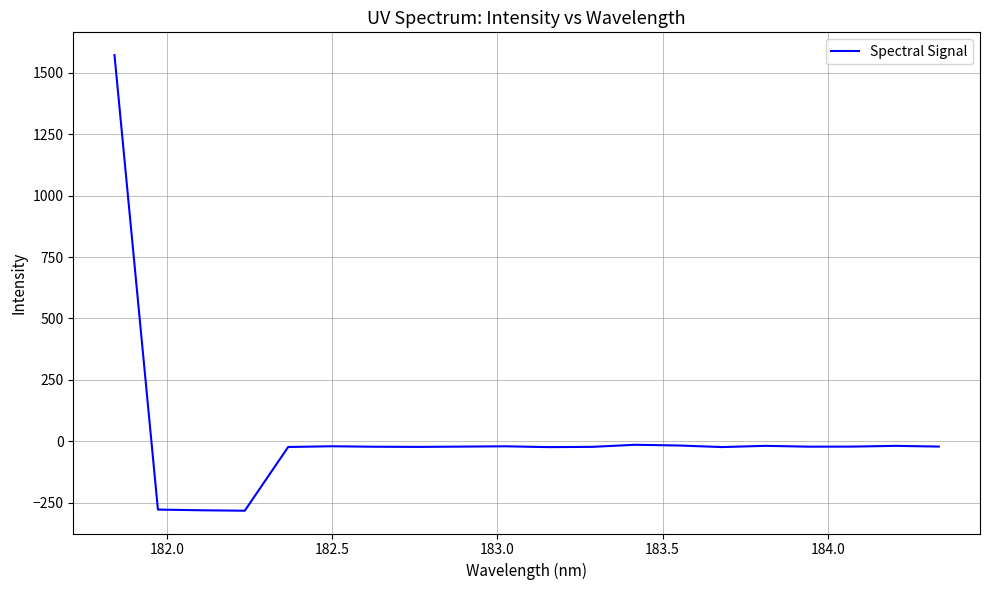

What is the difference between the maximum and minimum values?

1855.4